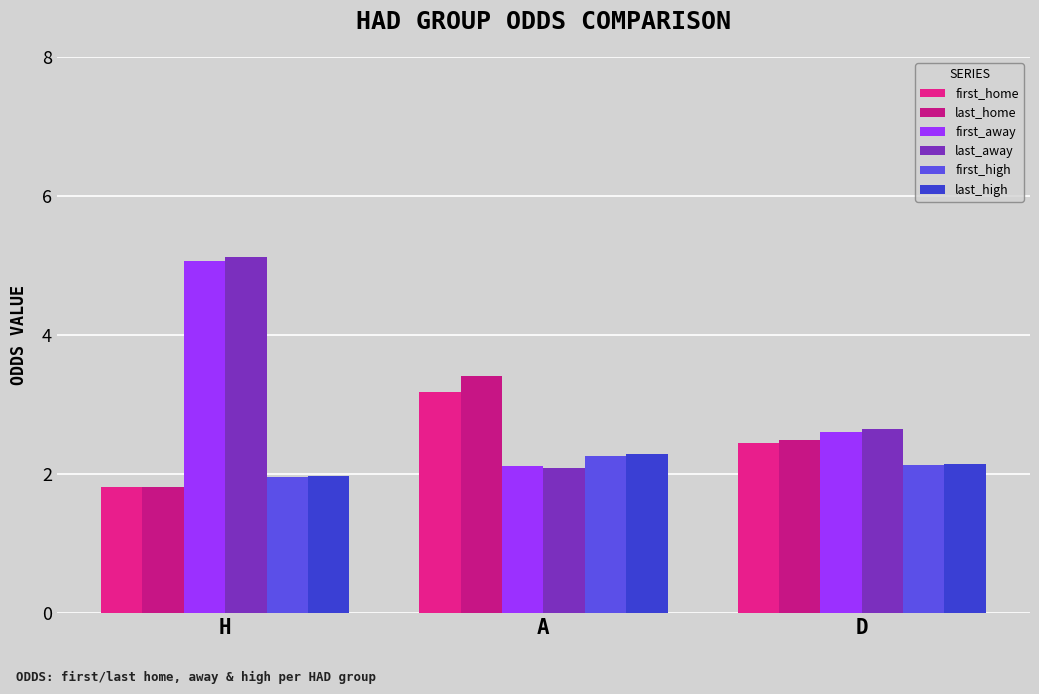

What is the sum of the last_high values at A and D?

4.4